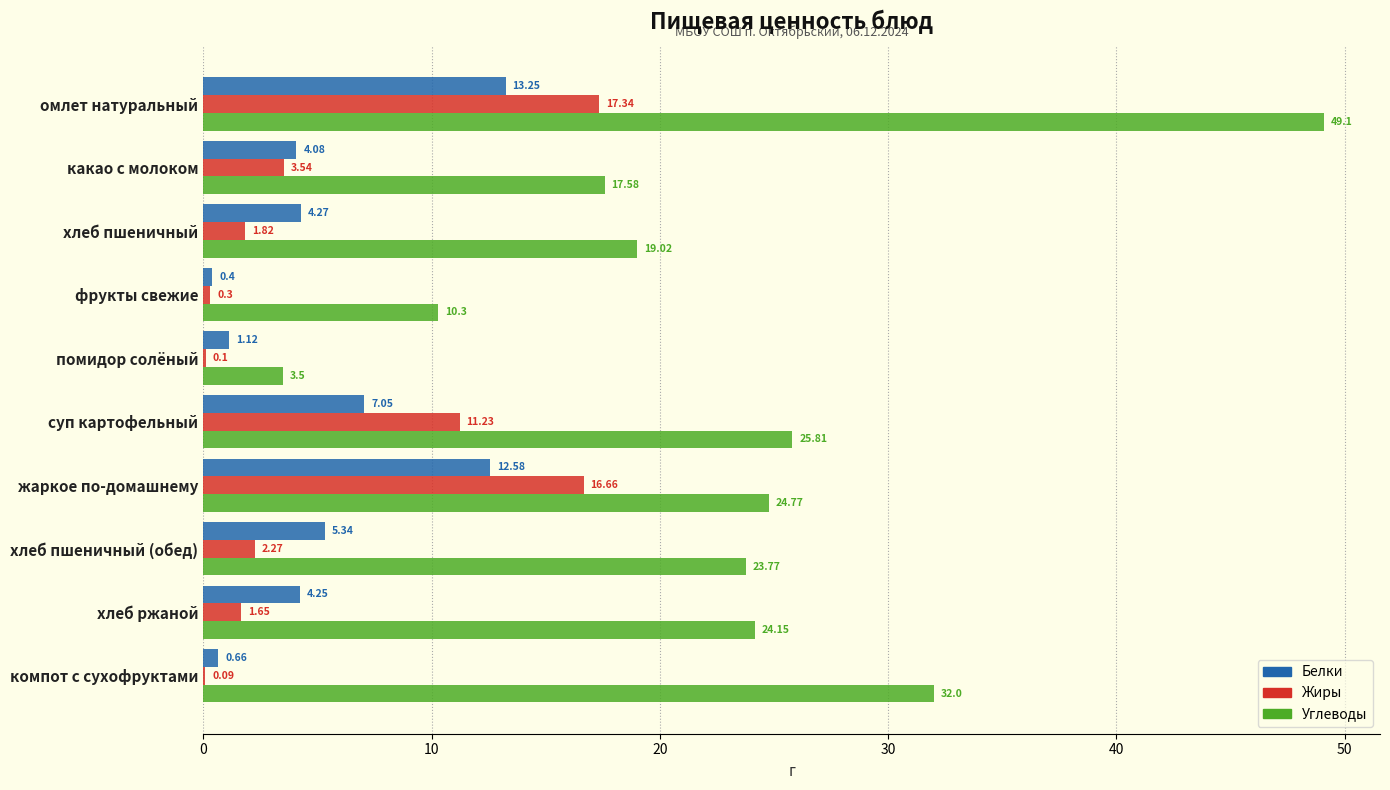

How many data points does each series have?

10